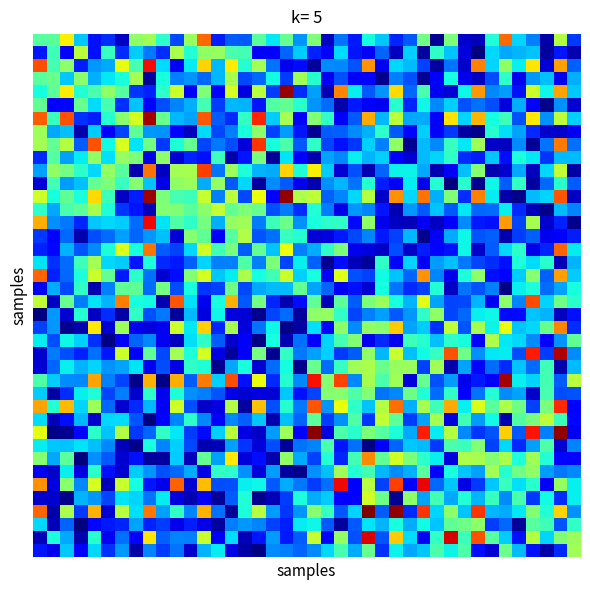

Count the number of categories in the chart.

40